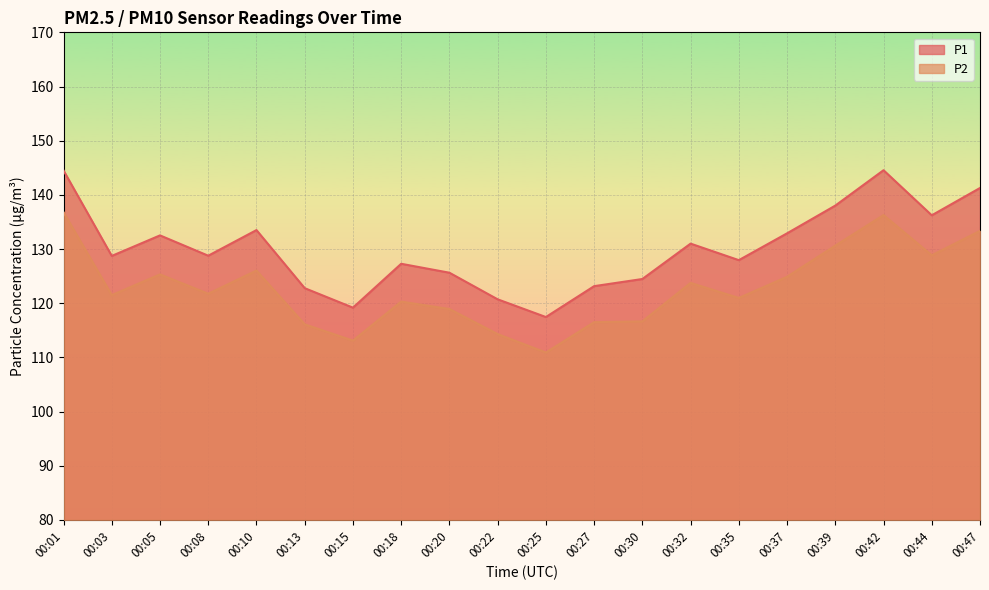

Does the chart display data point markers on the line(s)?

No